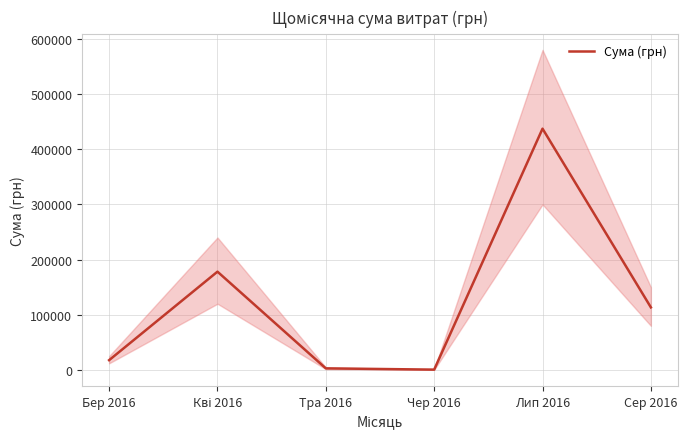

At which category does the data reach its first local valley?

Чер 2016